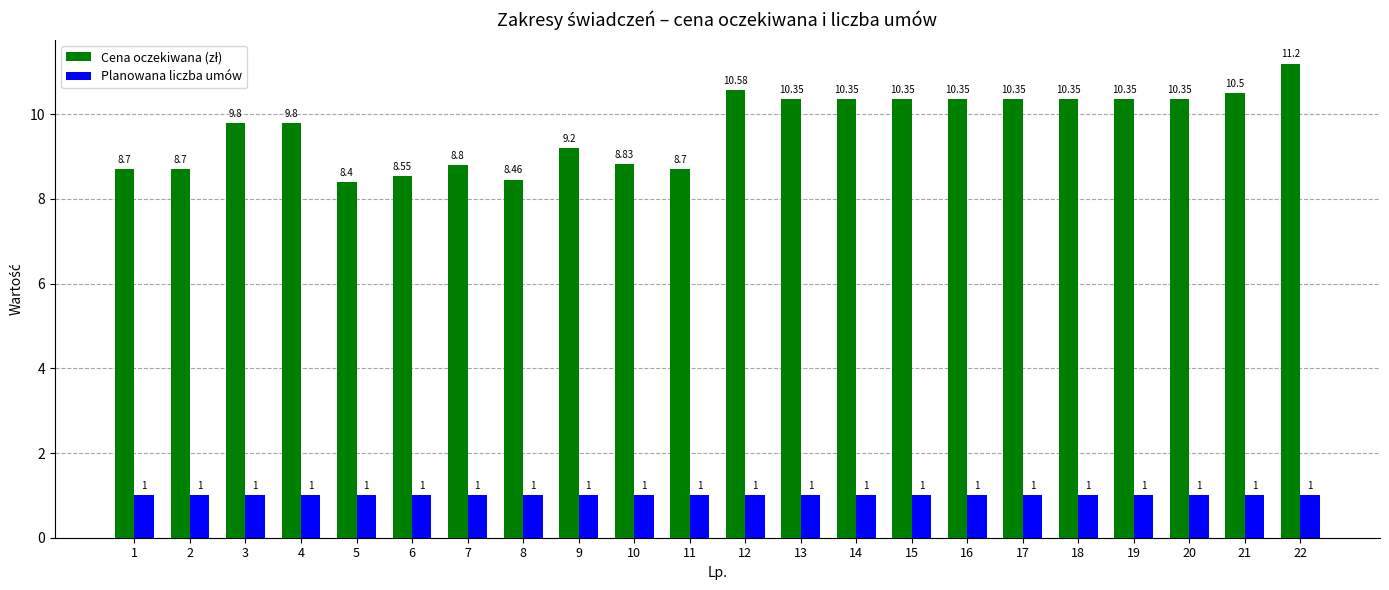

What is the sum of all Planowana liczba umów values?

22.0